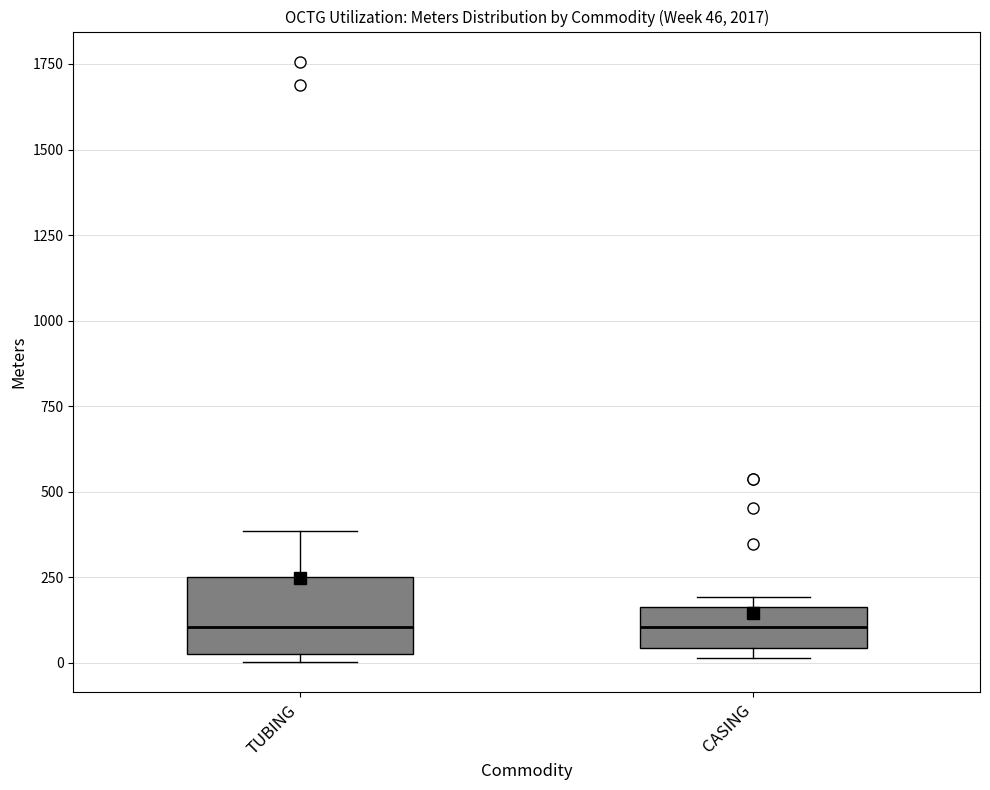

Comparing the boxes themselves (not the whiskers), which one is the tallest?

TUBING